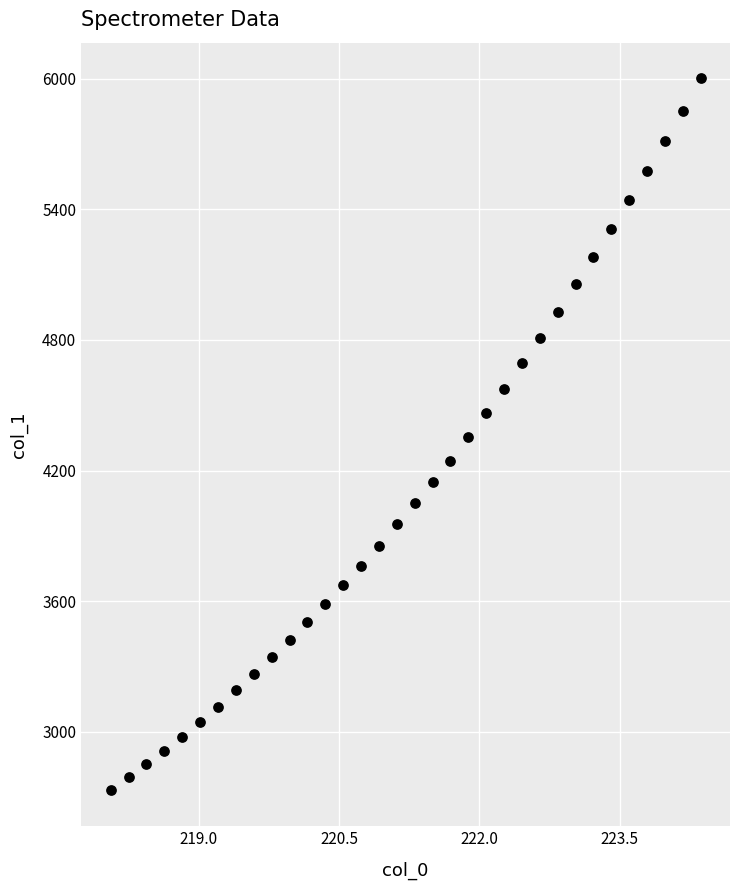

What is the range of X values (max minus min)?

6.3